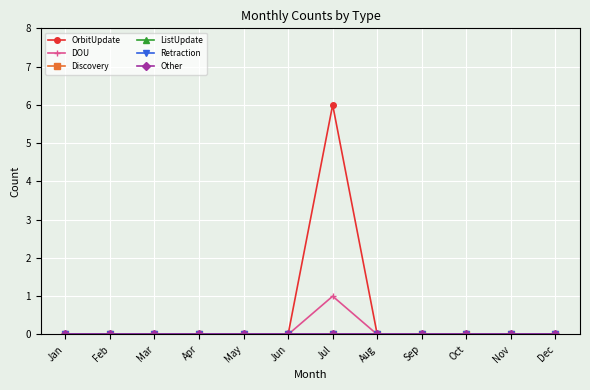

What is the greatest value displayed?

6